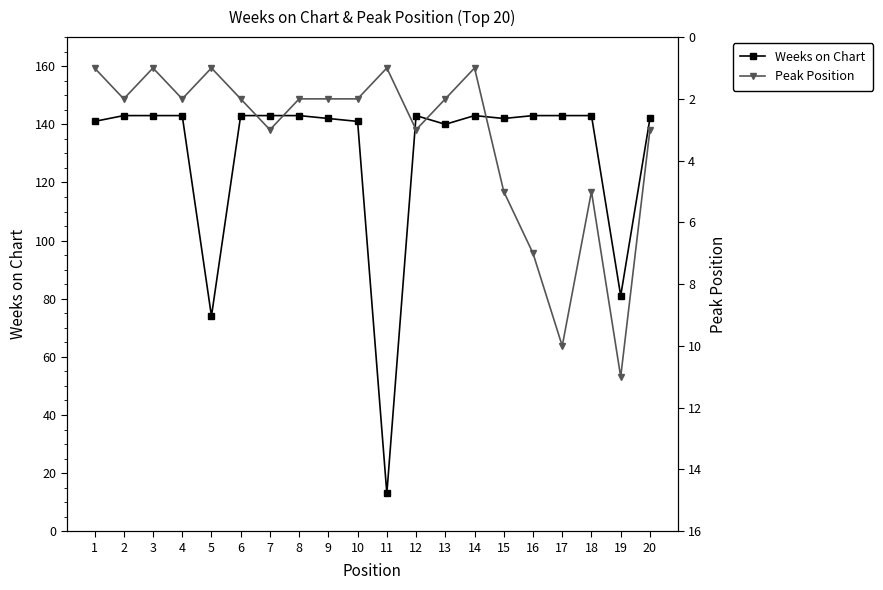

Which has a higher value, 20 or 10?

20